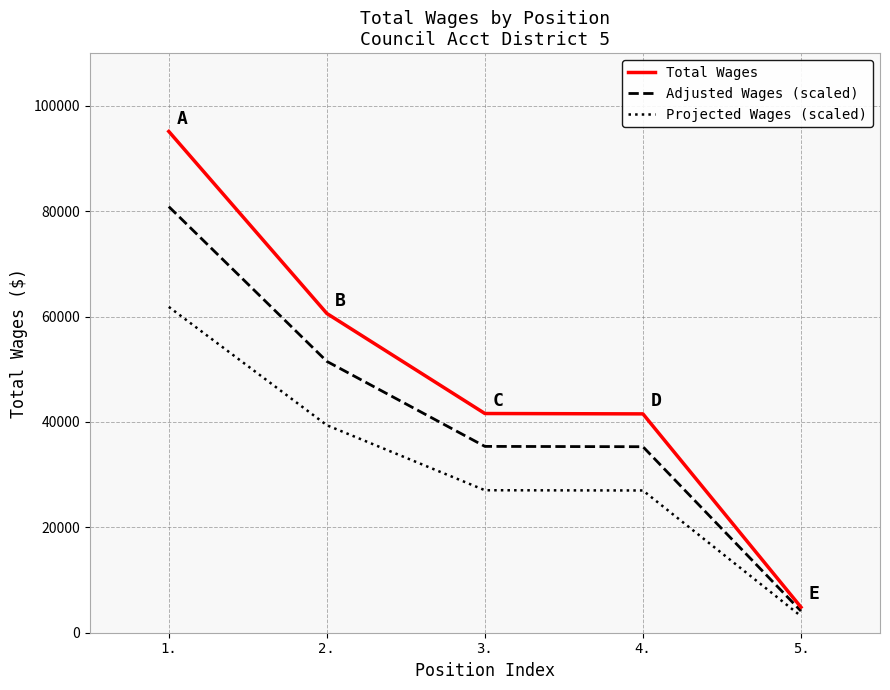

Is it true that Projected Wages (scaled) equals 3148.6 at 5.?

True